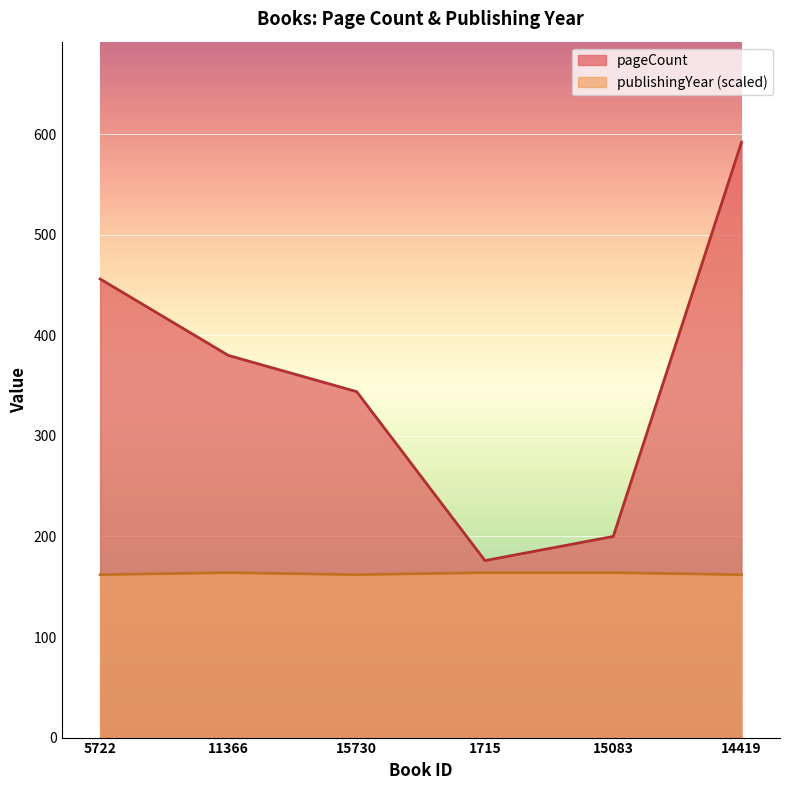

What is the label of the 5th point from the left?

15083